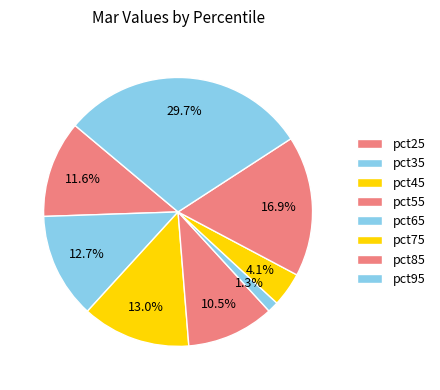

To the nearest percent, what is the average slice percentage?

12%